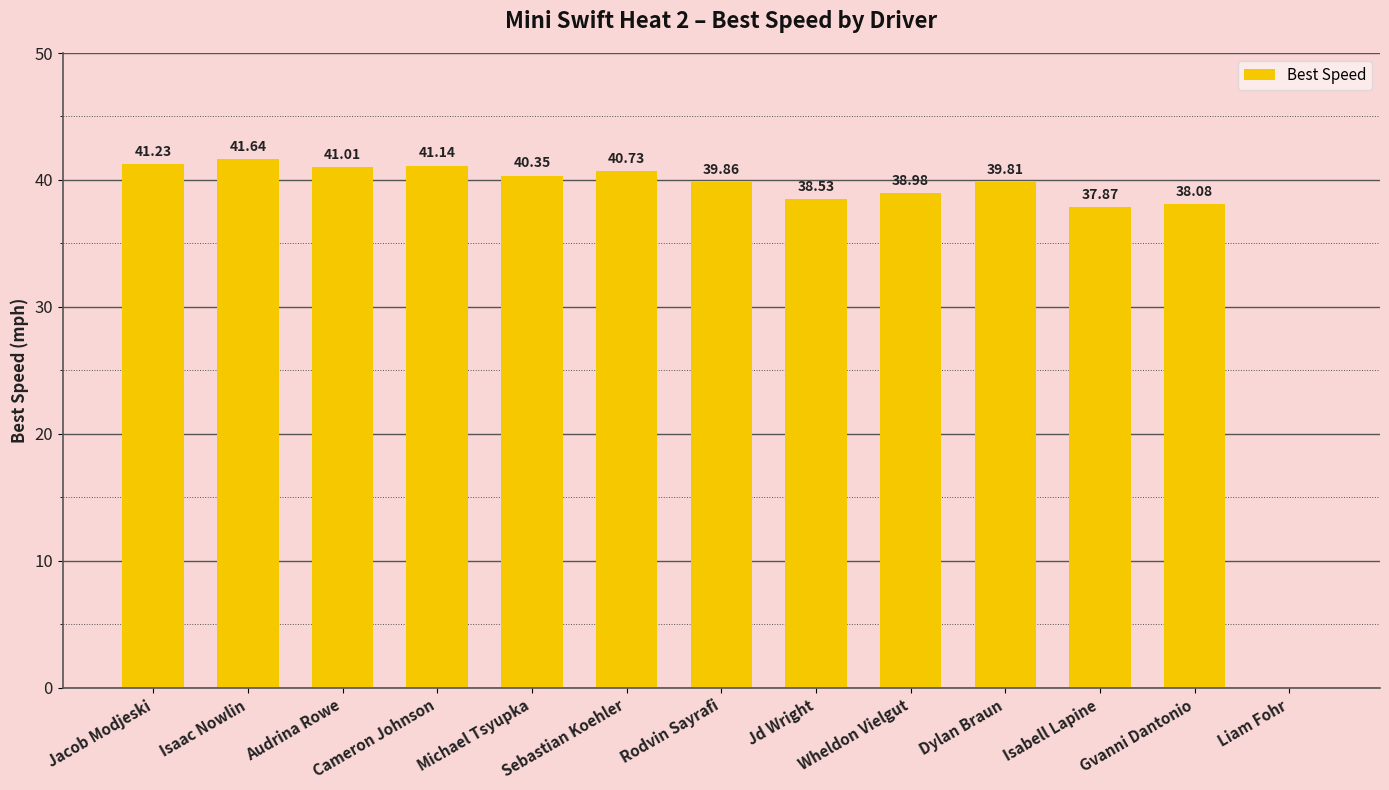

At which label is the value closest to 20?

Isabell Lapine